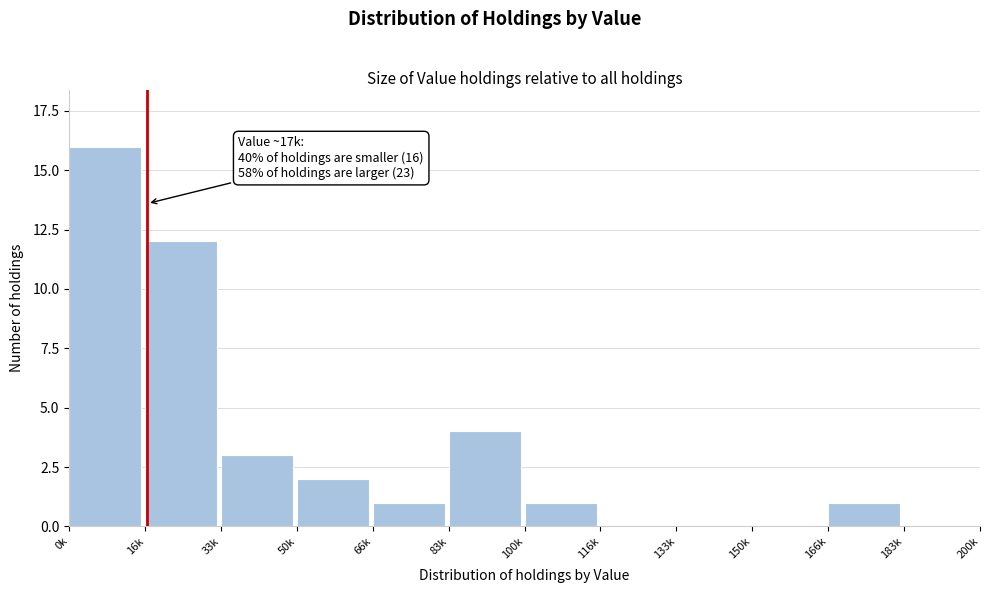

Reading left to right, what are all the values shown in this chart?

0k=16	16k=12	33k=3	50k=2	66k=1	83k=4	100k=1	116k=0	133k=0	150k=0	166k=1	183k=0